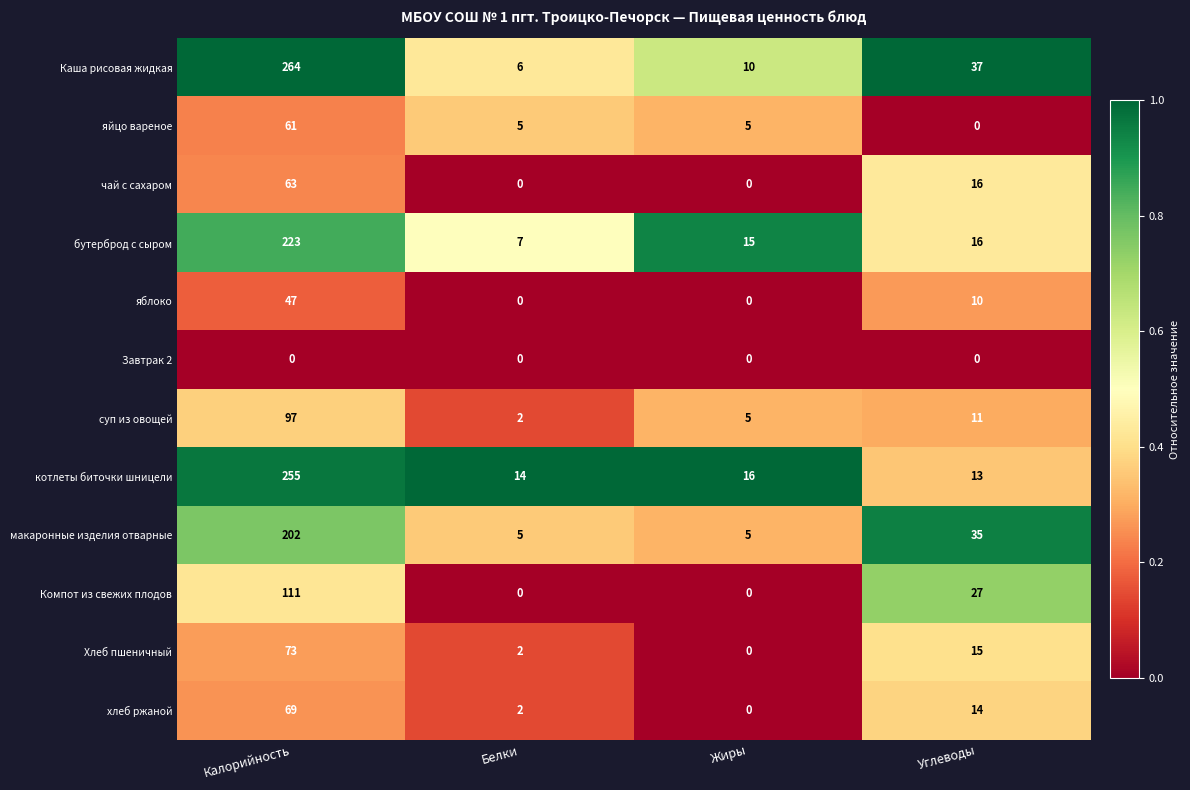

List the labels in order of суп из овощей value, largest first.

Калорийность, Углеводы, Жиры, Белки